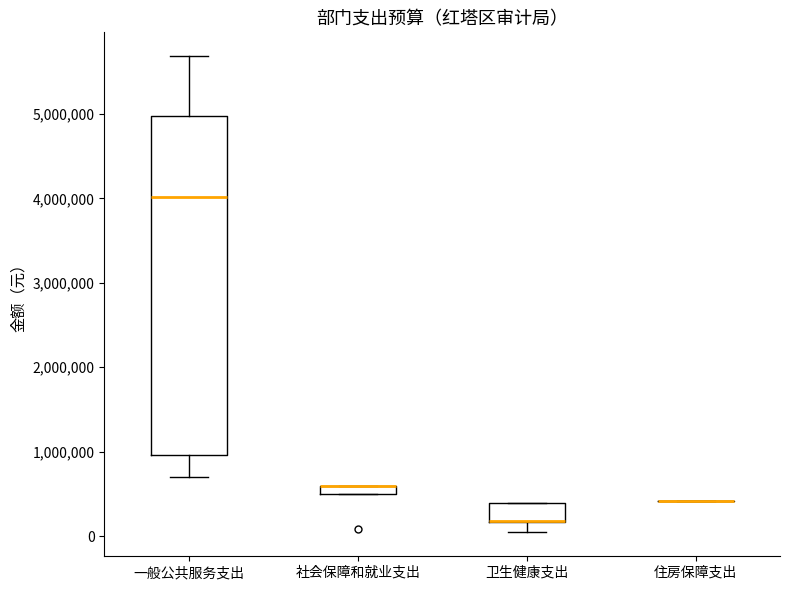

Where does the upper whisker of the box for 一般公共服务支出 end on the y-axis? The values are not printed on the chart, so give them approximately, as read against the axis.

5700000